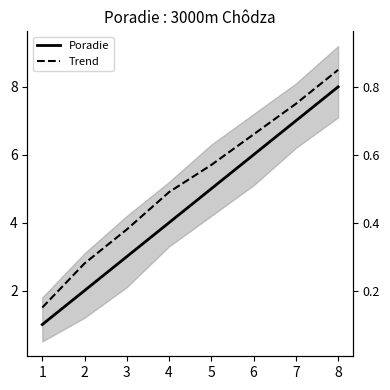

True or false: Trend has more than 2 points higher than both neighbors.

False